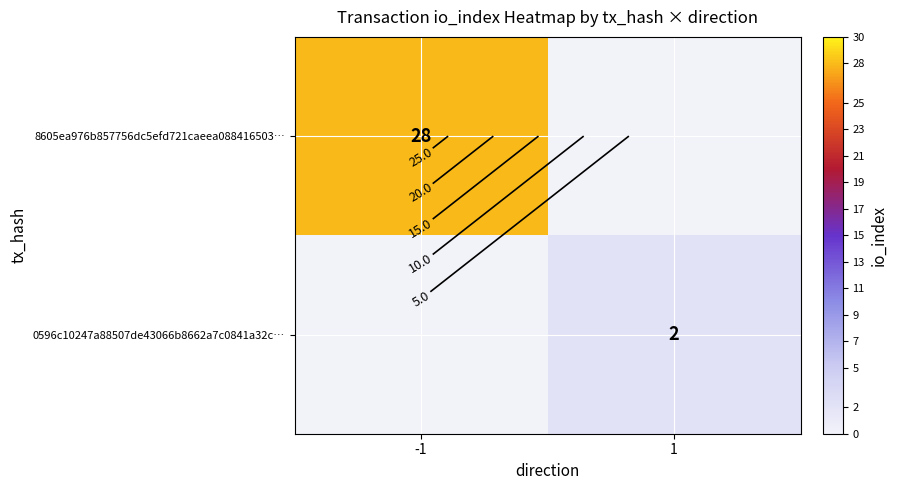

What is the average value of the 0596c10247a88507de43066b8662a7c0841a32c… series?

1